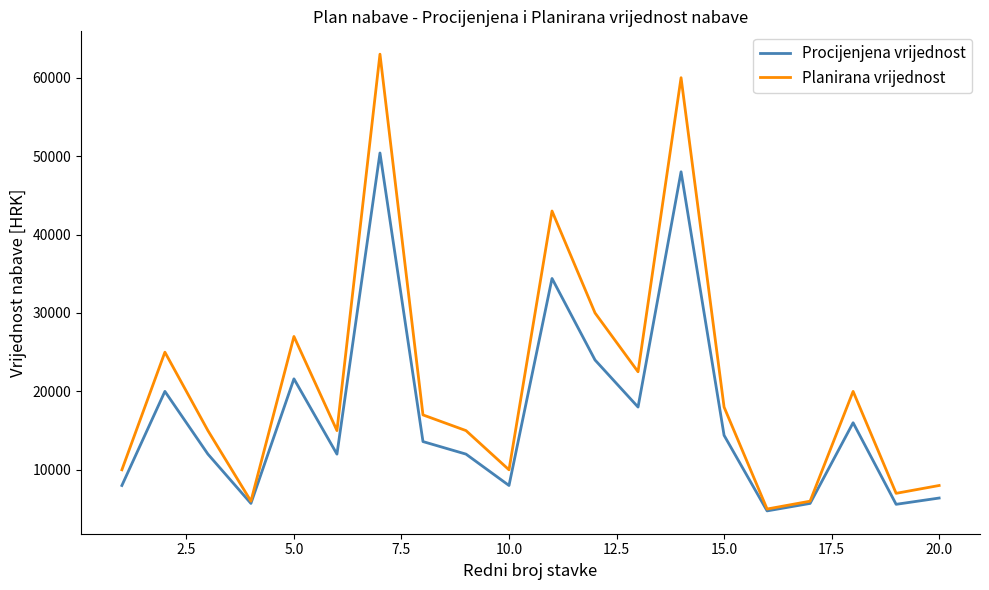

What is the maximum value for Procijenjena vrijednost?

50400.0